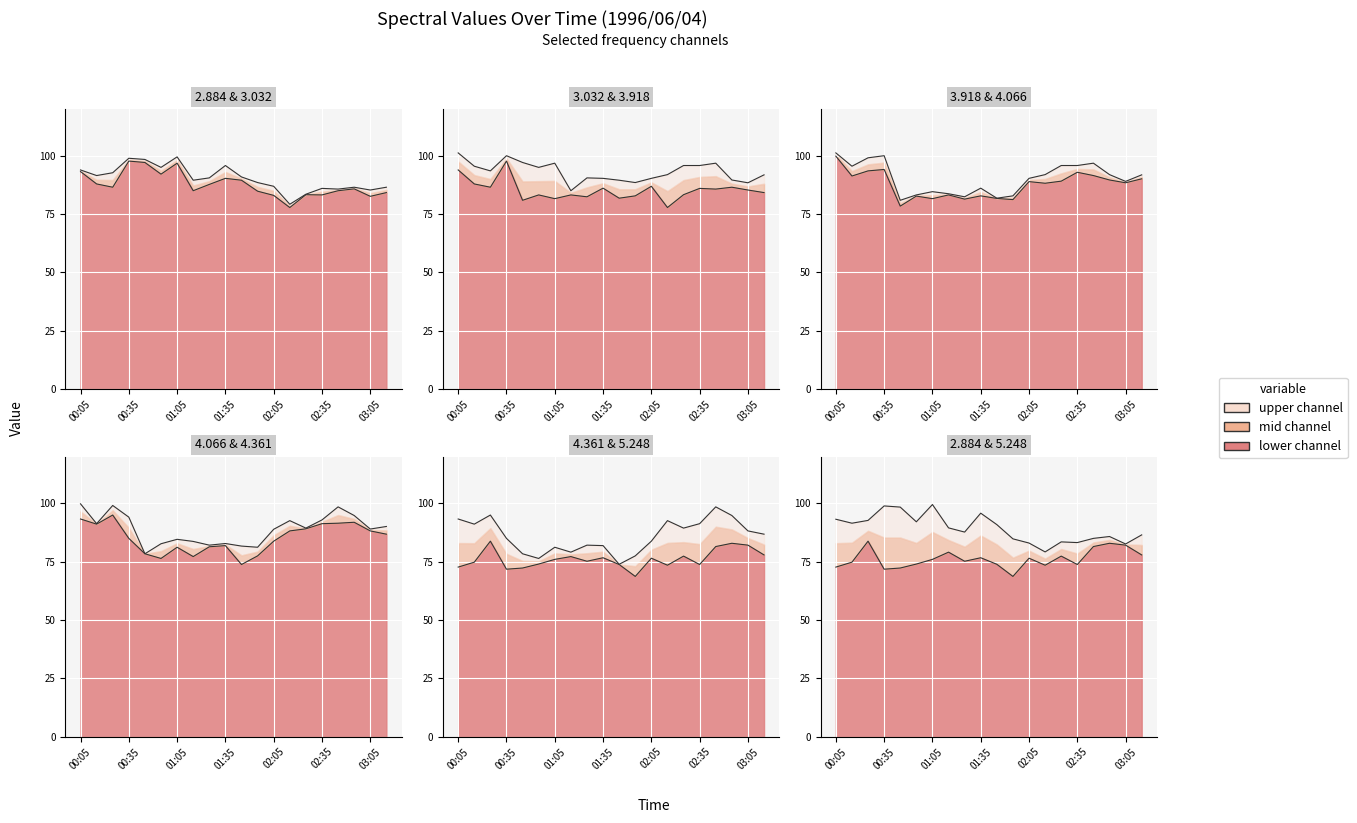

What is the label of the 19th point from the right?

00:15